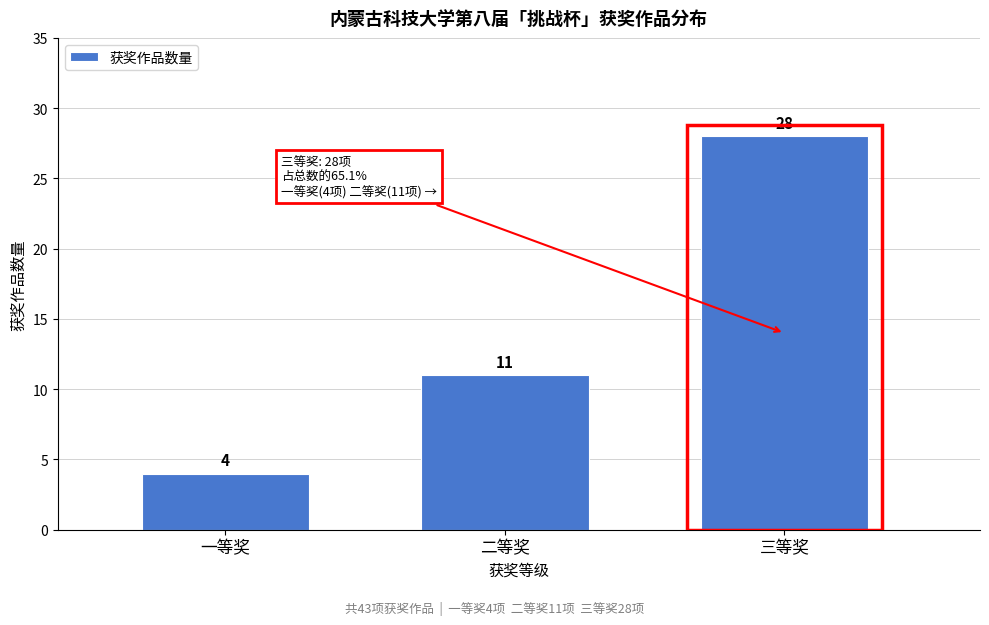

Reading right to left, what are all the values shown in this chart?

28	11	4